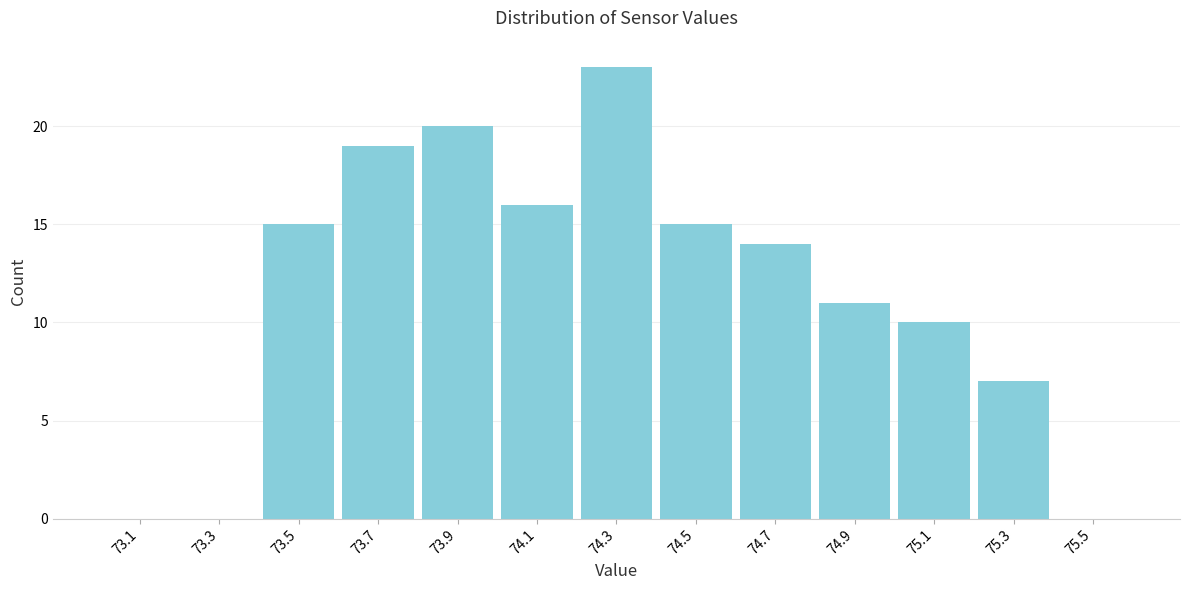

Reading left to right, list every bar in this chart as the range it spans on the x-axis followed by its height. The values are not printed on the chart, so give them approximately, as read against the axis.

73.0 to 73.2: 0
73.2 to 73.4: 0
73.4 to 73.6: 15
73.6 to 73.8: 19
73.8 to 74.0: 20
74.0 to 74.2: 16
74.2 to 74.4: 23
74.4 to 74.6: 15
74.6 to 74.8: 14
74.8 to 75.0: 11
75.0 to 75.2: 10
75.2 to 75.4: 7
75.4 to 75.6: 0